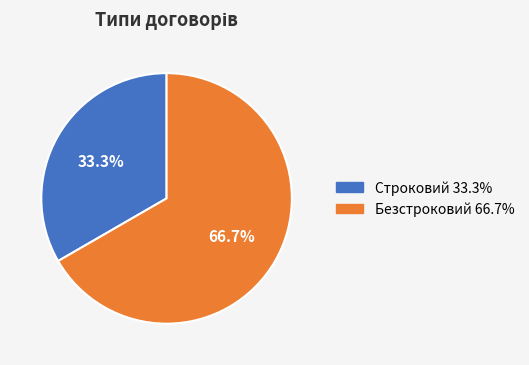

To the nearest percent, what is the average slice percentage?

50%